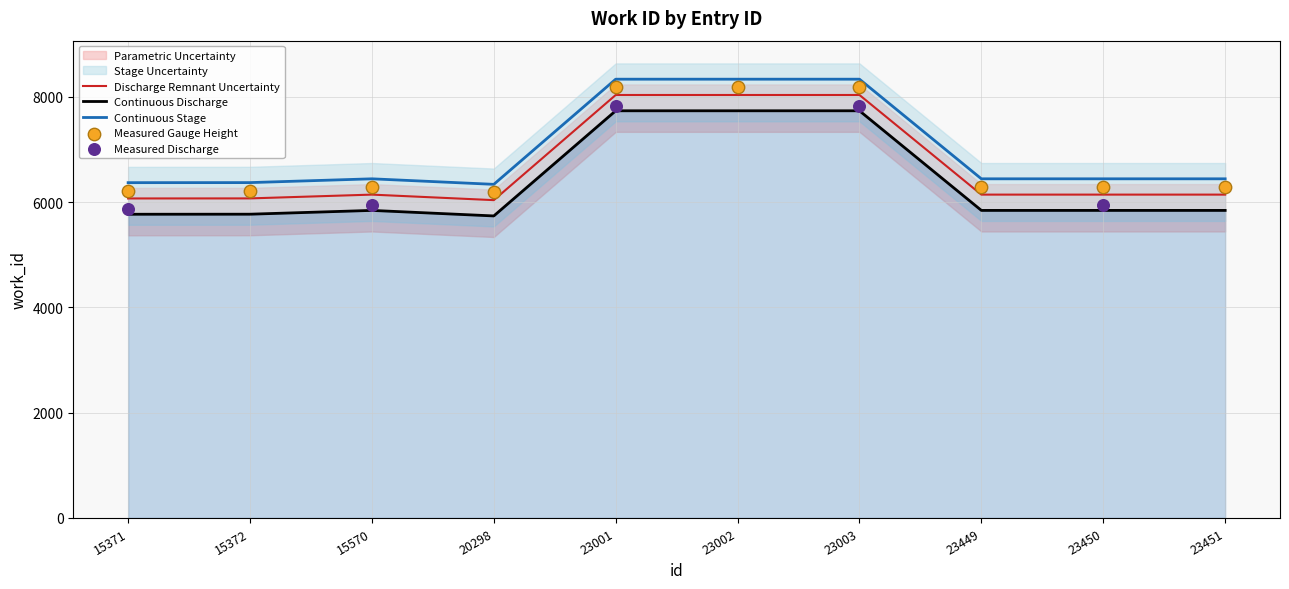

What is the ratio of the value at 23001 to the value at 23449?

1.3